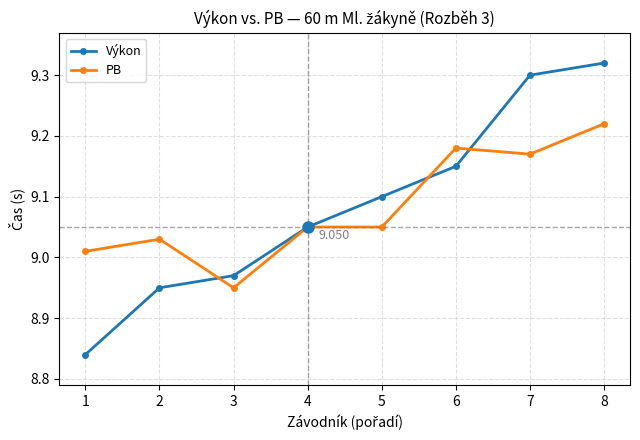

List the series in order of their peak value, highest first.

Výkon, PB